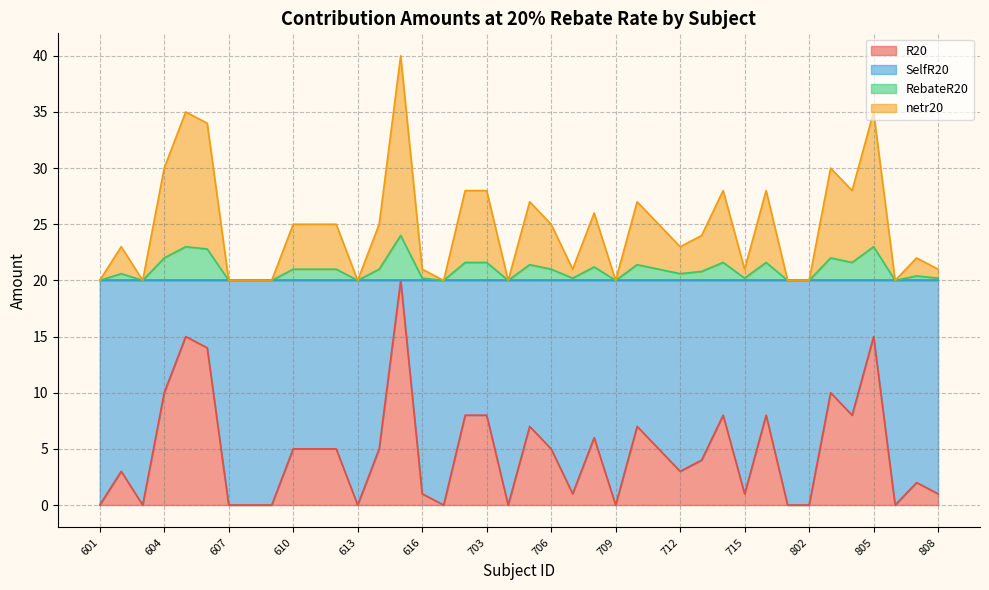

Is it true that SelfR20 equals 20.0 at 704?

True